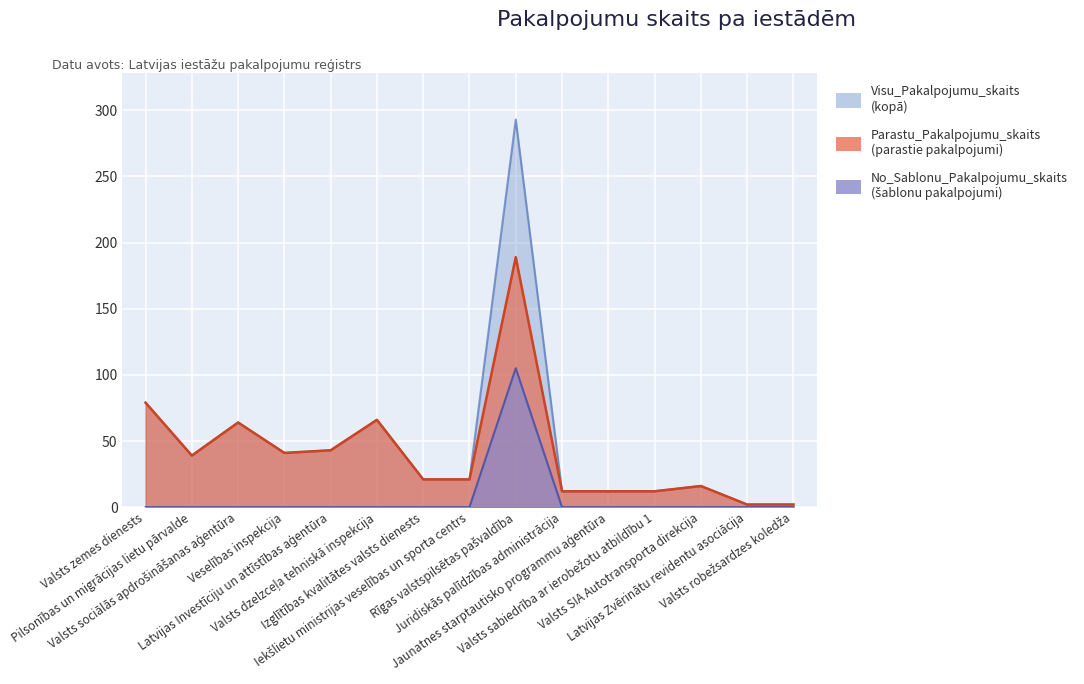

The Parastu_Pakalpojumu_skaits series shows 10 at Izglītības kvalitātes valsts dienests. True or false?

False